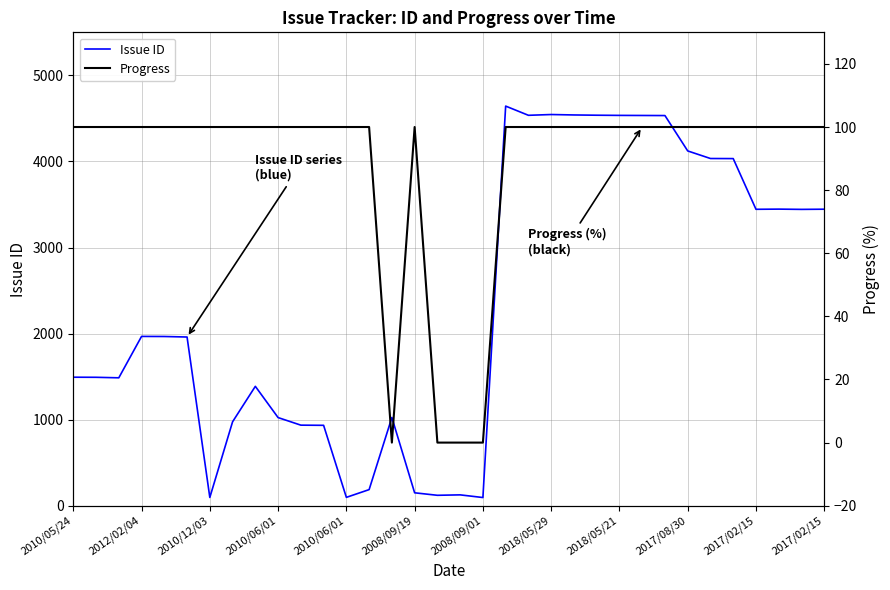

In Progress, how many points are higher than both neighbors (excluding endpoints)?

1